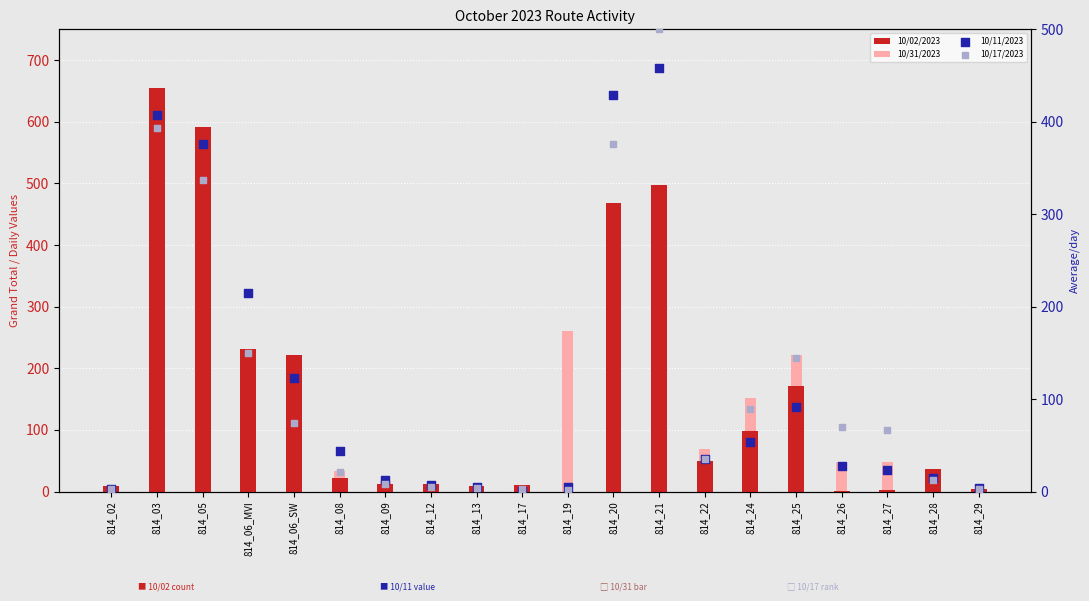

Which series has the largest total across all categories?

10/02/2023